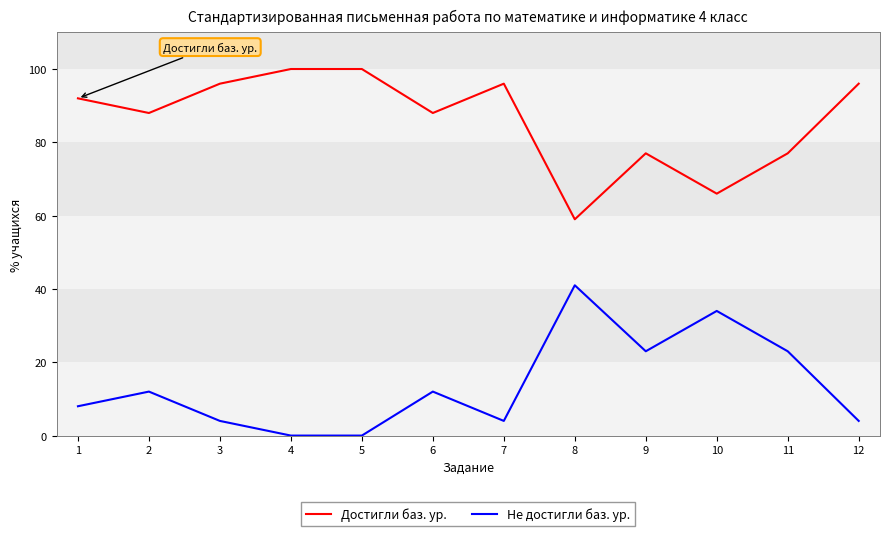

What is the total value across all series at 10?

100